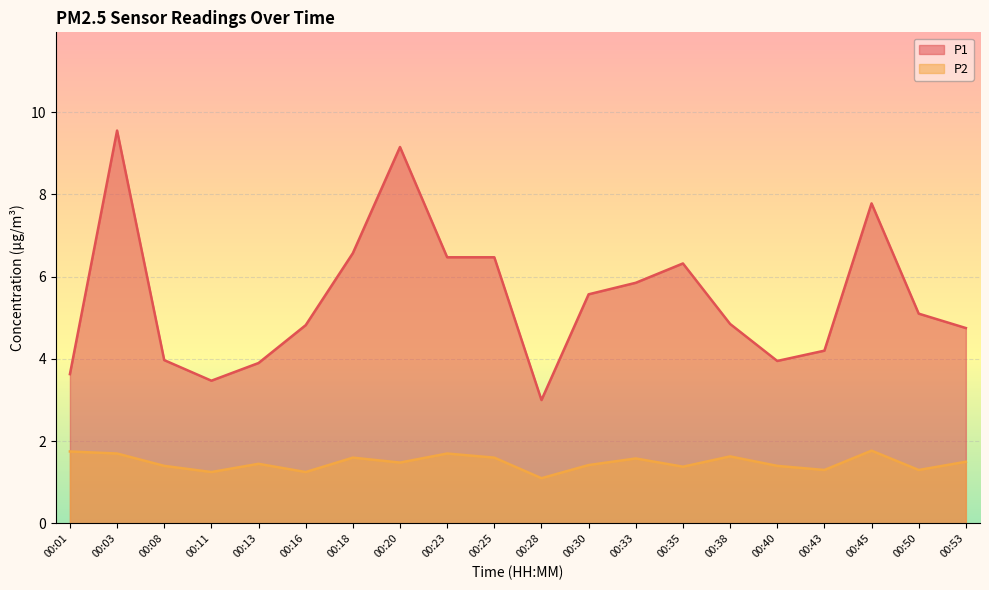

What is the value of the P1 point at the 13th from the left?

5.8